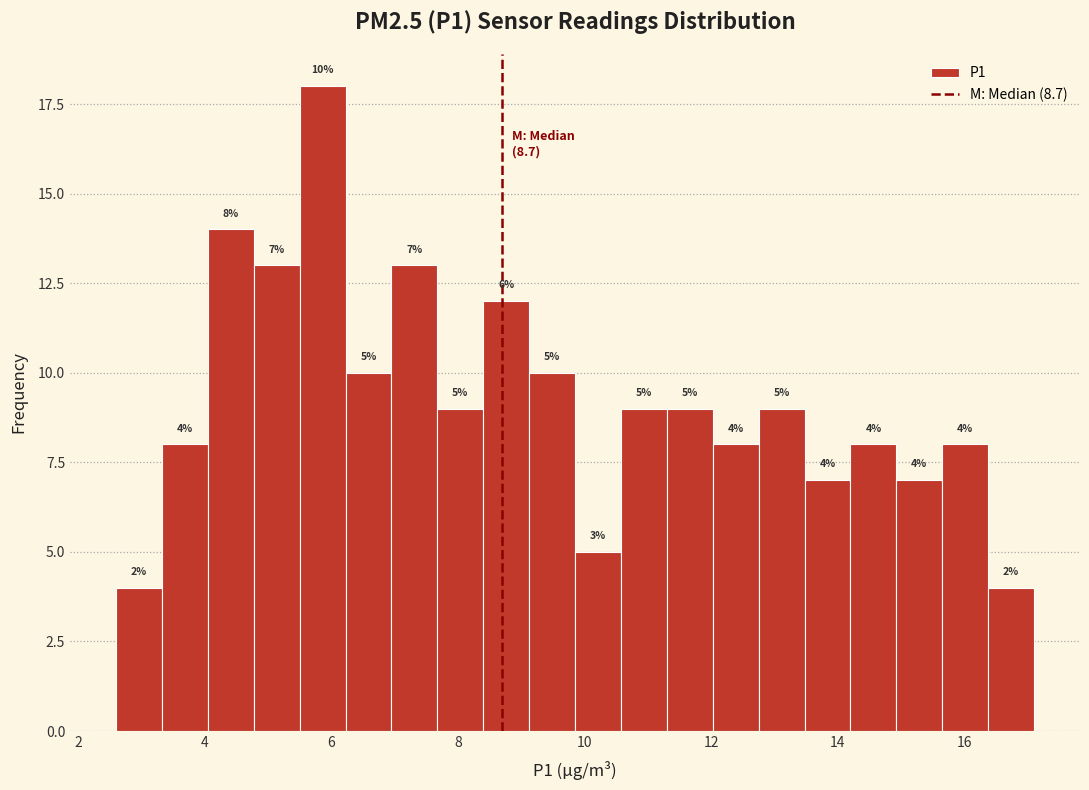

Read against the x-axis, roughly where is the centre of the tallest bar?

5.8